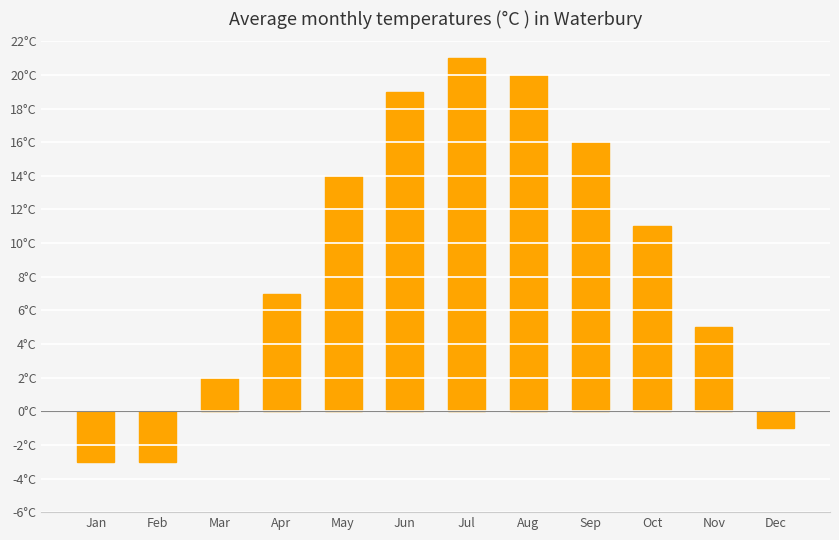

Where does the data first go above 11?

May